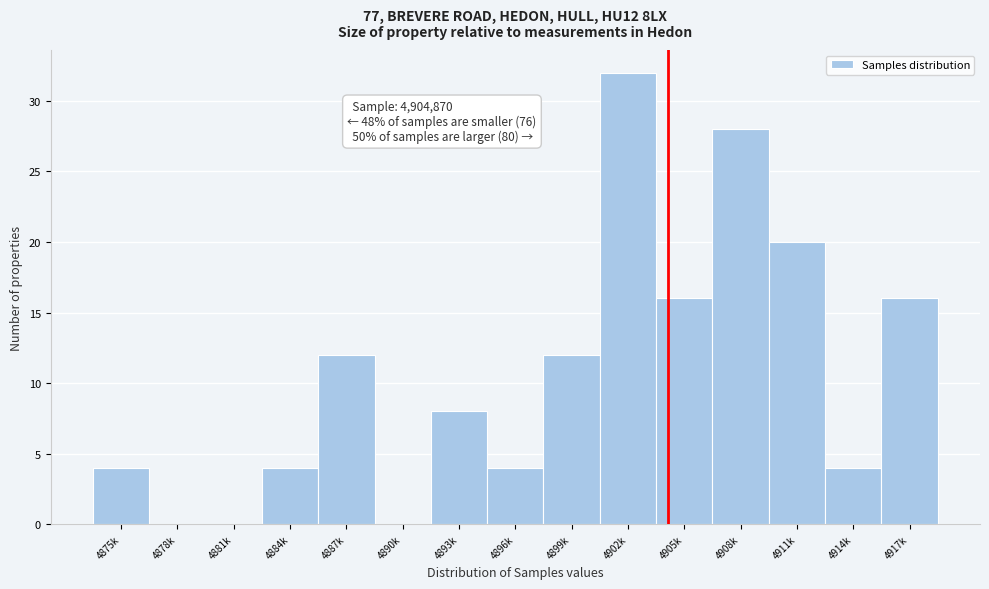

Reading left to right, what are all the values shown in this chart?

4875k=4	4878k=0	4881k=0	4884k=4	4887k=12	4890k=0	4893k=8	4896k=4	4899k=12	4902k=32	4905k=16	4908k=28	4911k=20	4914k=4	4917k=16